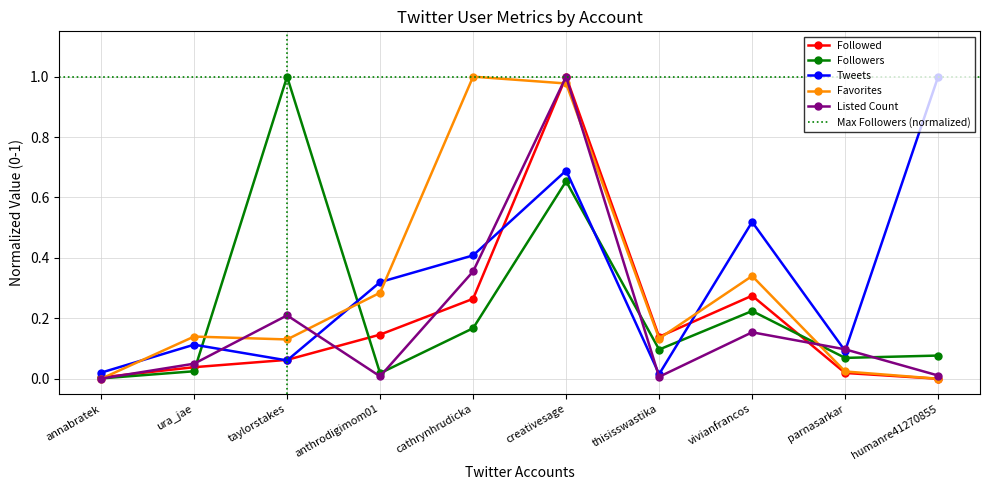

At anthrodigimom01, list the series in order from largest to smallest.

Tweets, Favorites, Followed, Followers, Listed Count